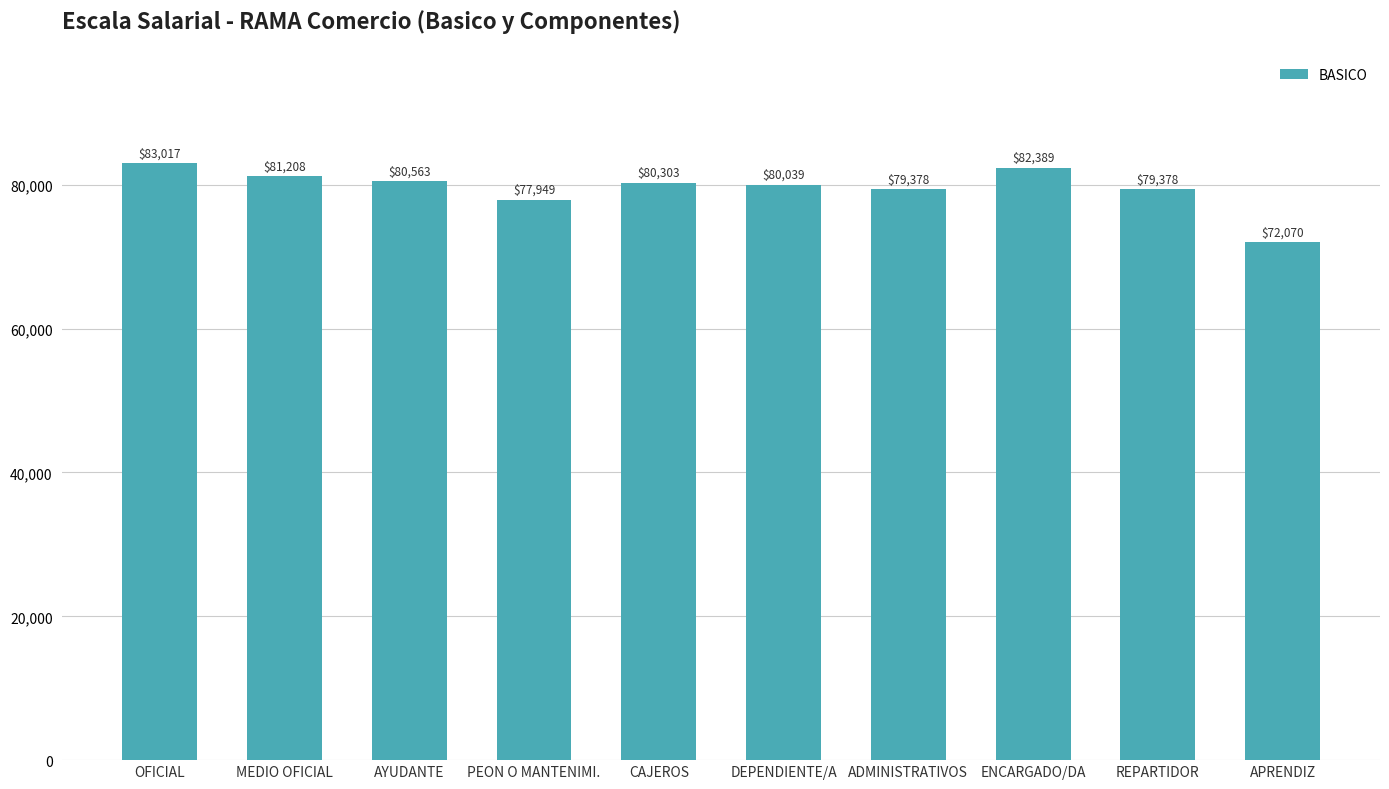

What is the maximum value shown in the chart?

83016.9